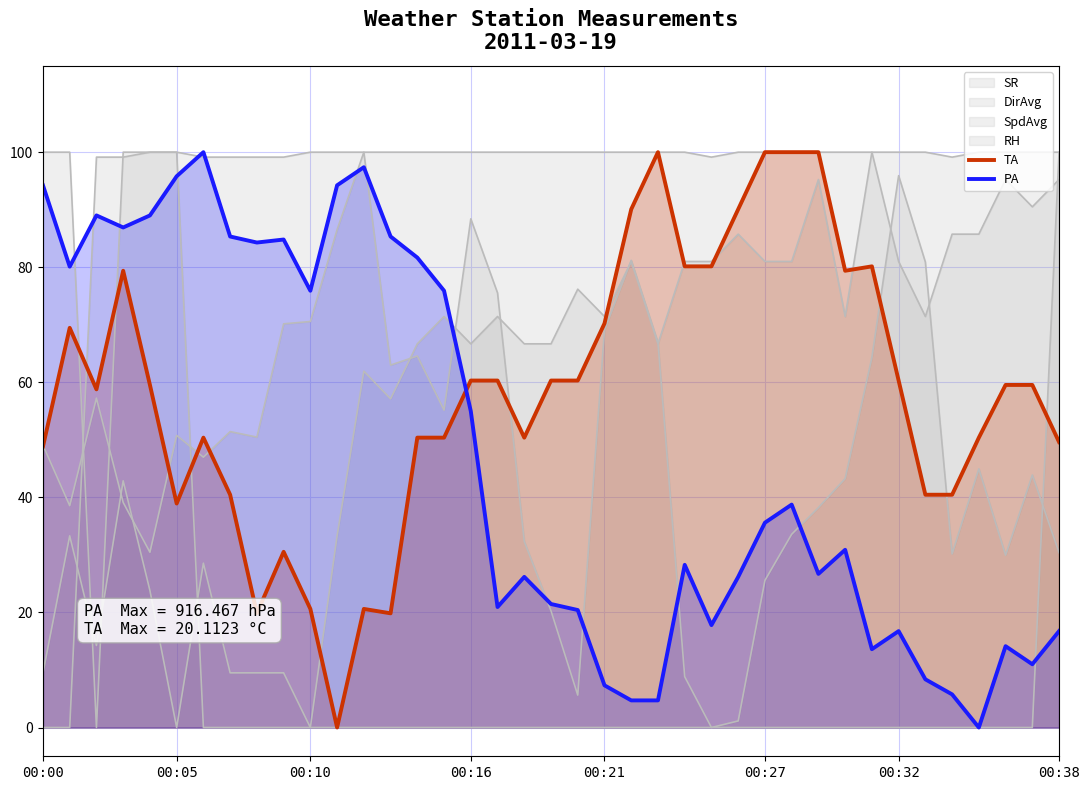

Where does the PA series first go above 30?

00:00